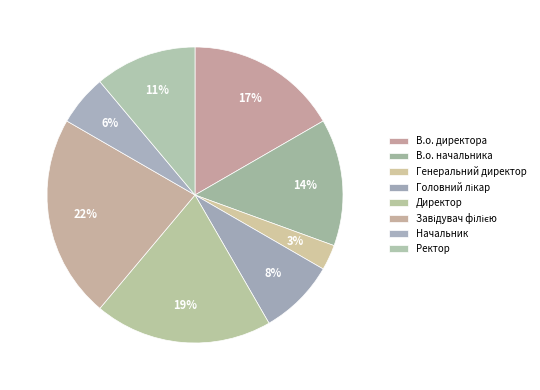

True or false: Начальник accounts for 6% of the total.

True